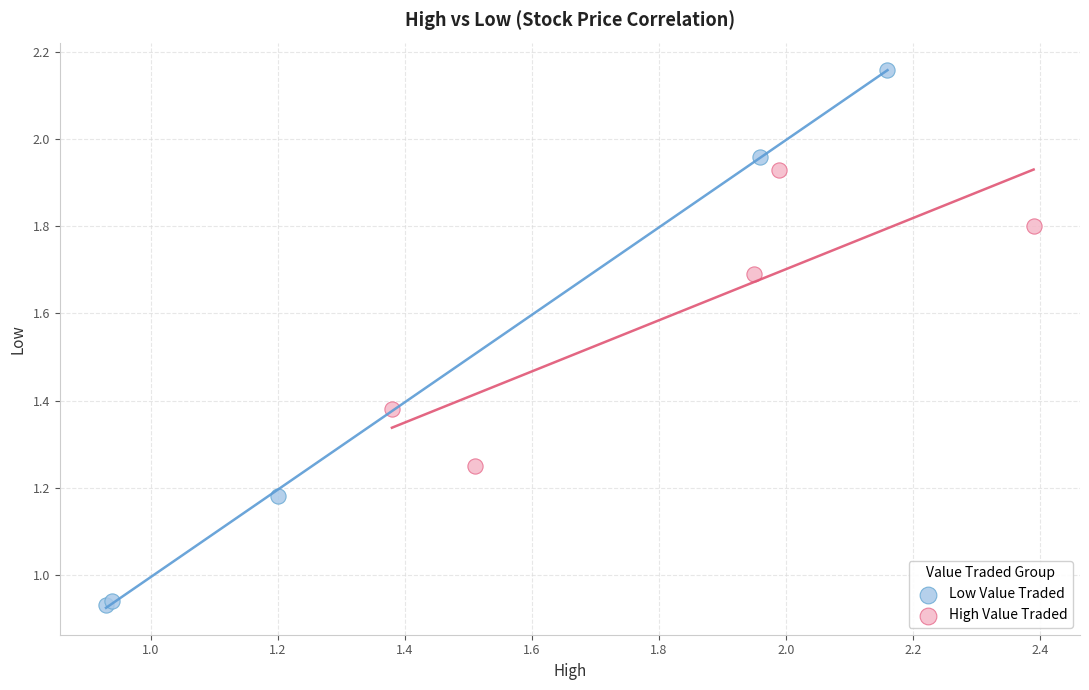

Which series has the largest Y range (max minus min)?

Low Value Traded